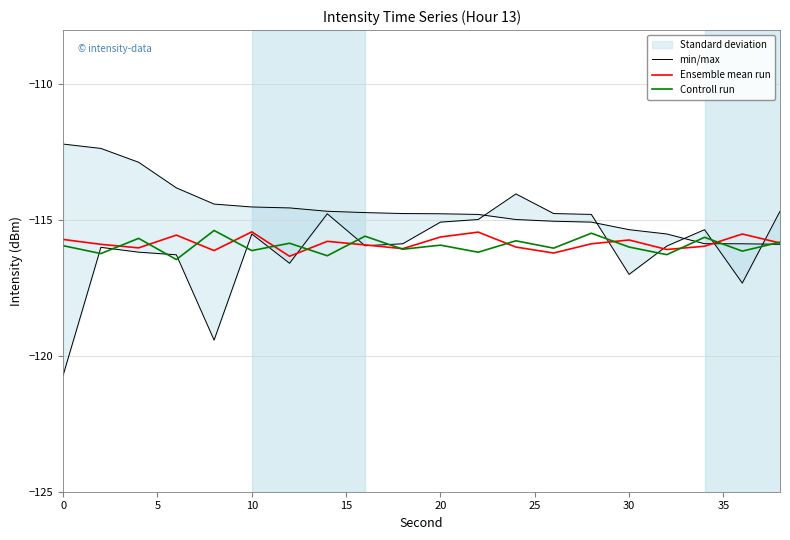

List the series in order of their peak value, highest first.

min/max, Controll run, Ensemble mean run